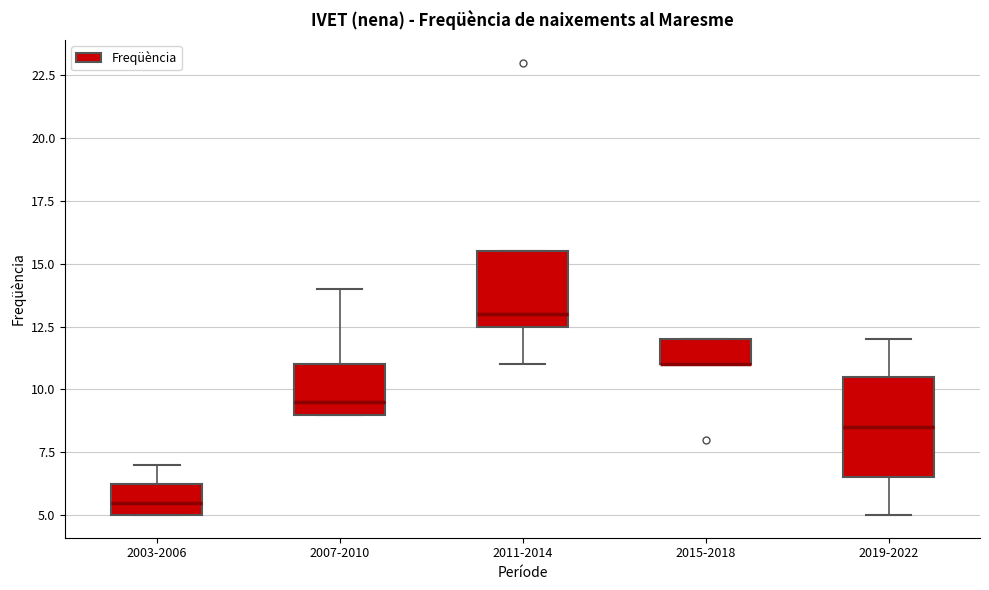

Comparing the boxes themselves (not the whiskers), which one is the tallest?

2019-2022